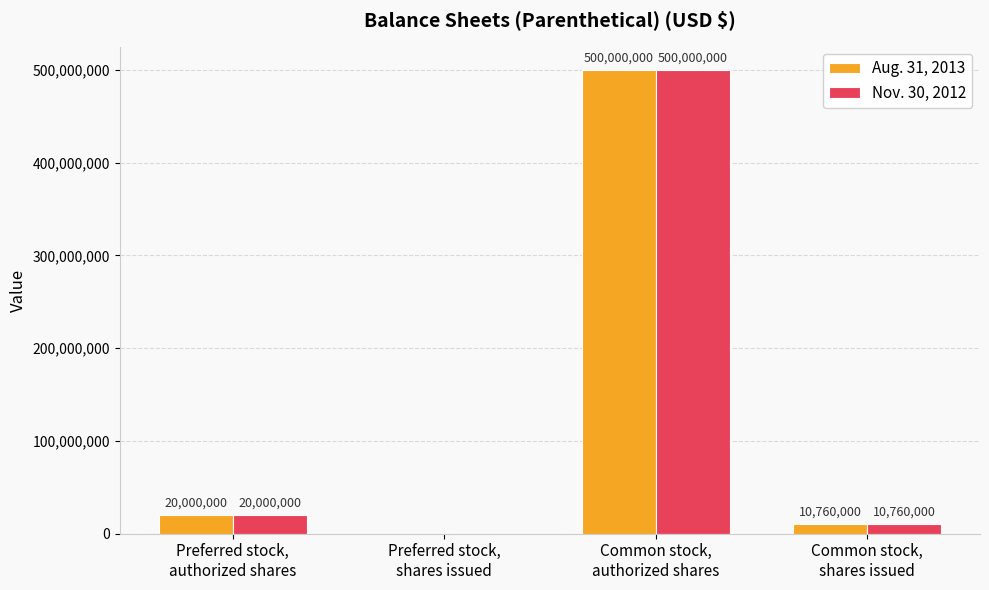

Count the number of categories in the chart.

4